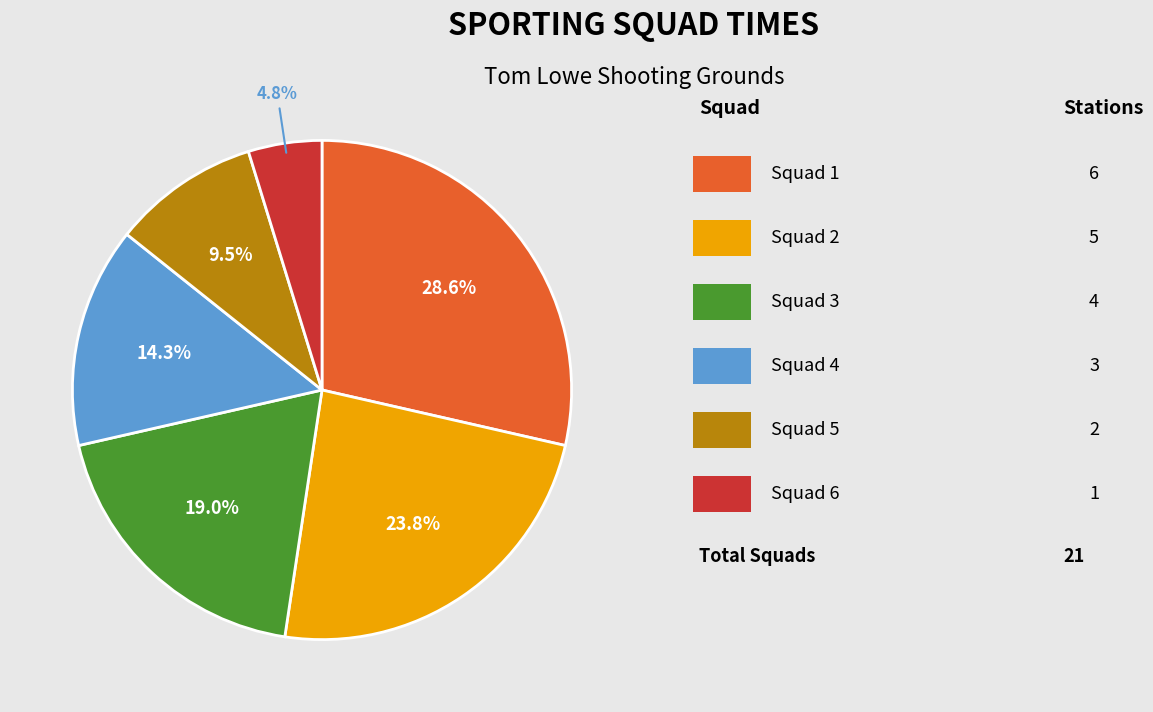

Does any single category account for the majority?

No